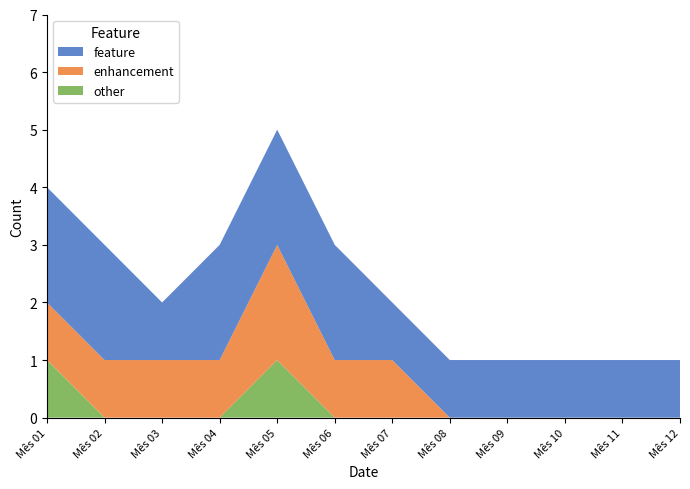

At which category is the sum across all series the highest?

Mês 05